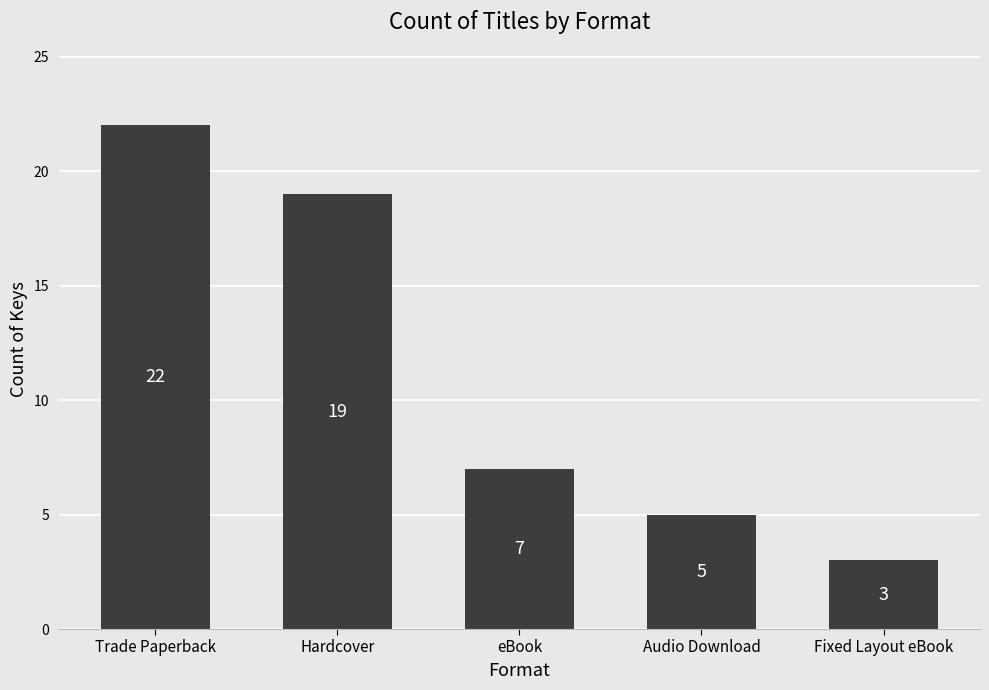

True or false: the data shows 10 at Trade Paperback.

False